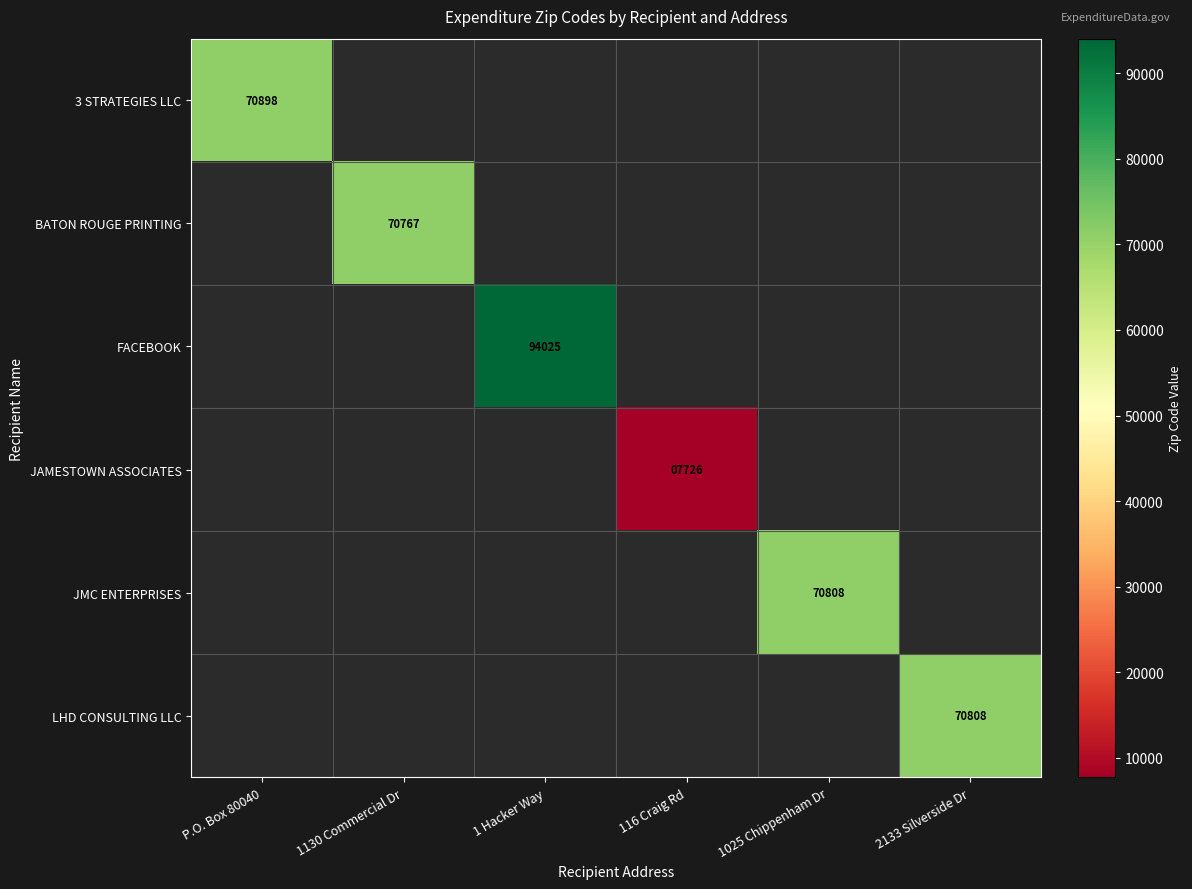

Which label corresponds to the smallest value in the chart?

116 Craig Rd